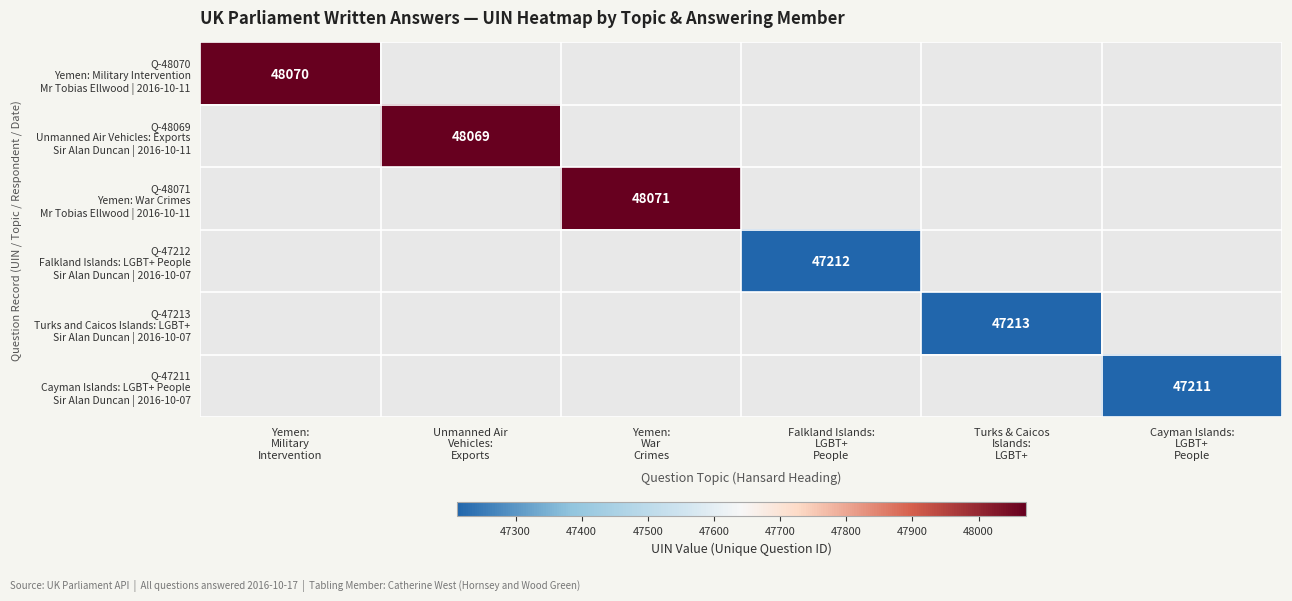

True or false: Q-47211 Cayman Islands: LGBT+ People Sir Alan Duncan | 2016-10-07 has a value of 47211.0 at Cayman Islands: LGBT+ People.

True